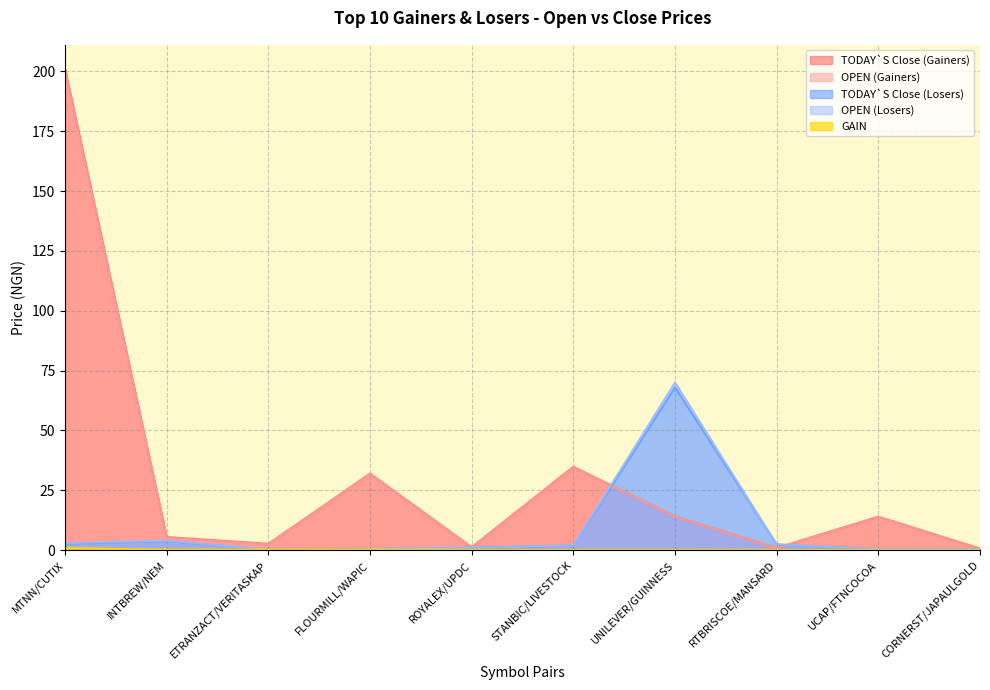

Does the chart have visible grid lines?

Yes